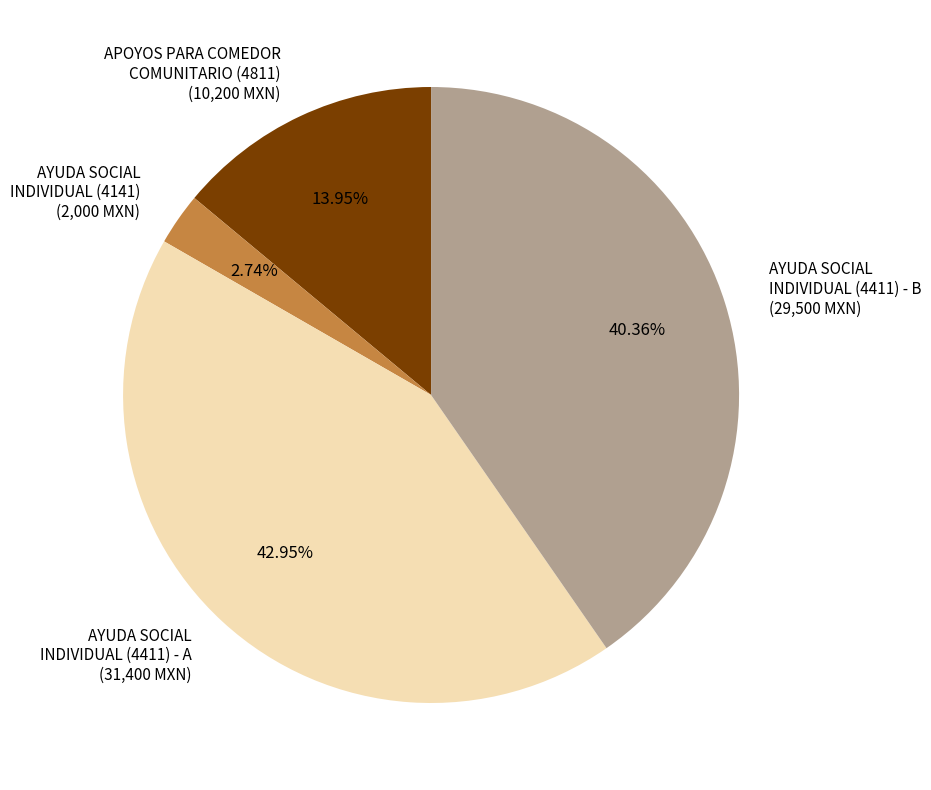

What is the ratio of the value at AYUDA SOCIAL INDIVIDUAL (4411) - B (29,500 MXN) to the value at APOYOS PARA COMEDOR COMUNITARIO (4811) (10,200 MXN)?

2.9